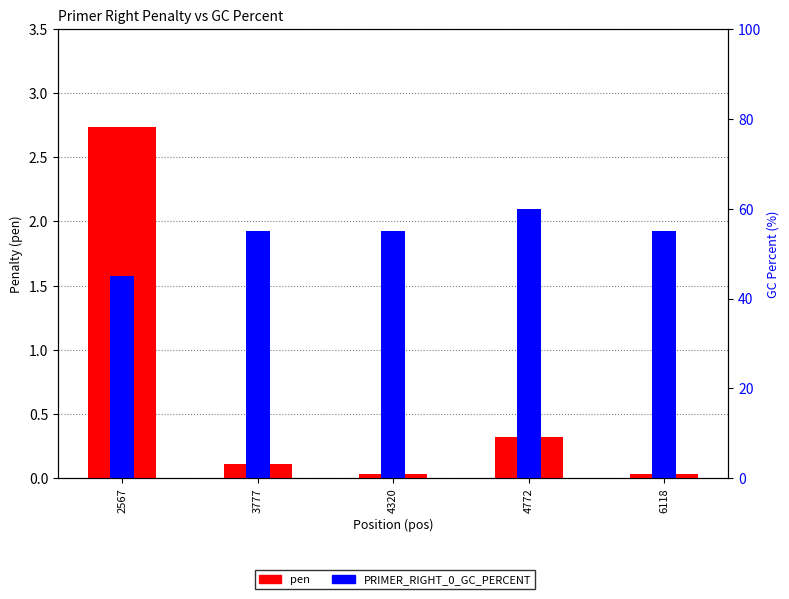

What is the maximum value shown in the chart?

60.0